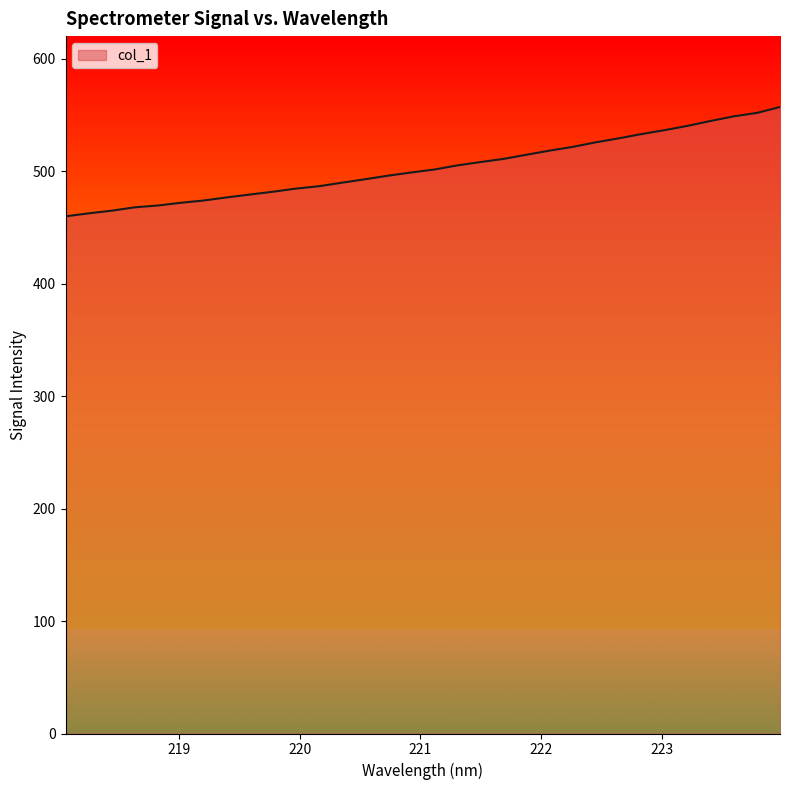

What is the average value?

503.2